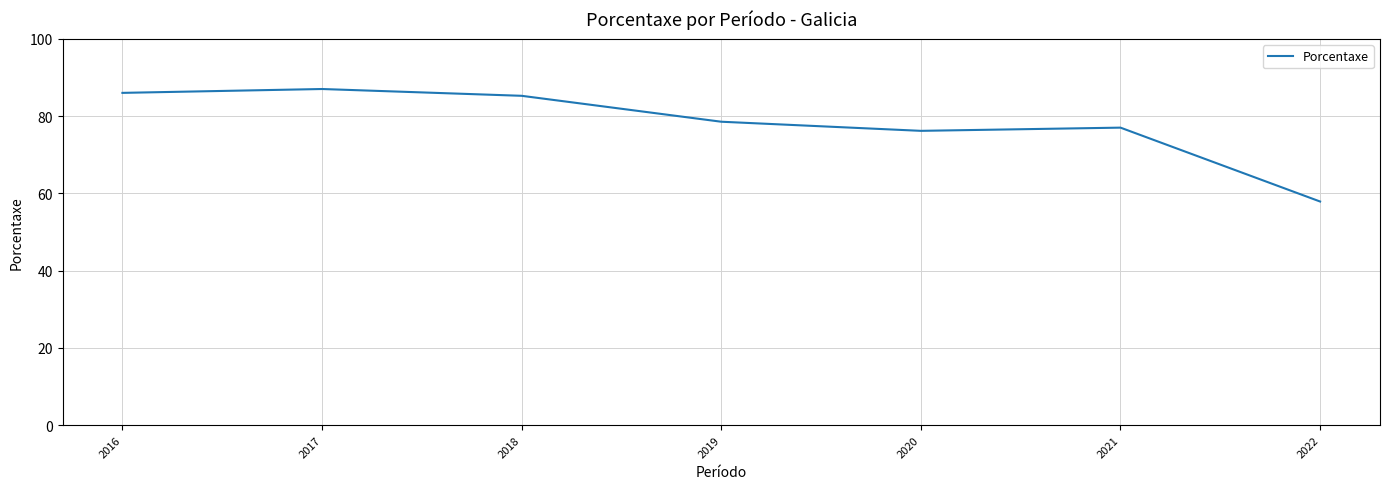

How many interior local valleys (lower than both neighbors) does the data have?

1